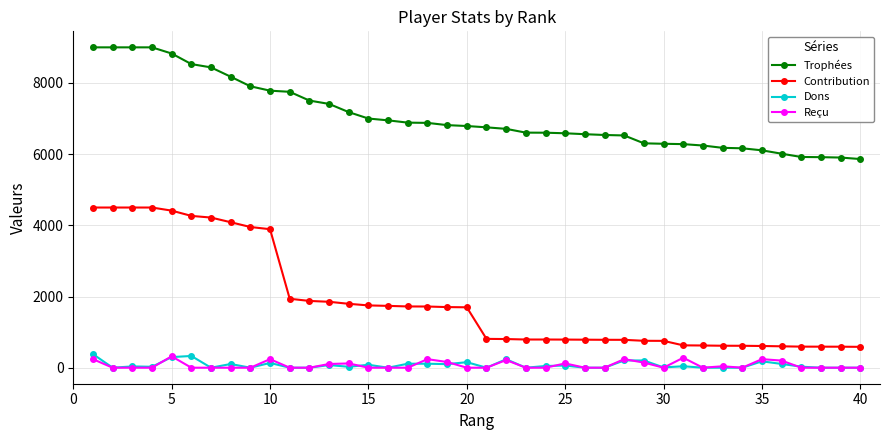

Which series has the largest total across all categories?

Trophées